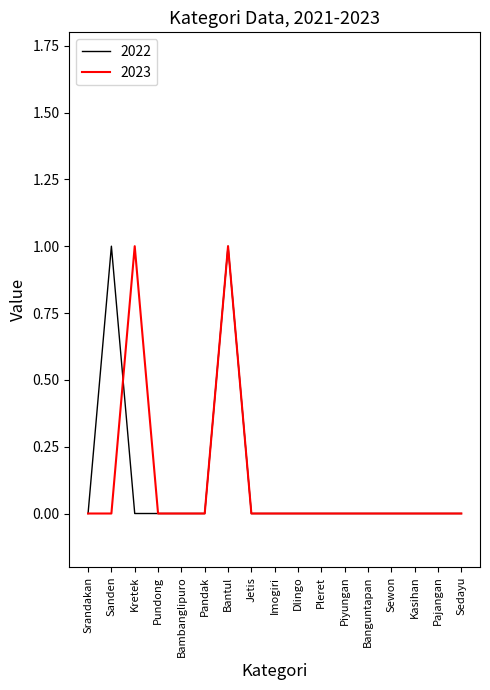

The 2022 series shows 2 at Sanden. True or false?

False